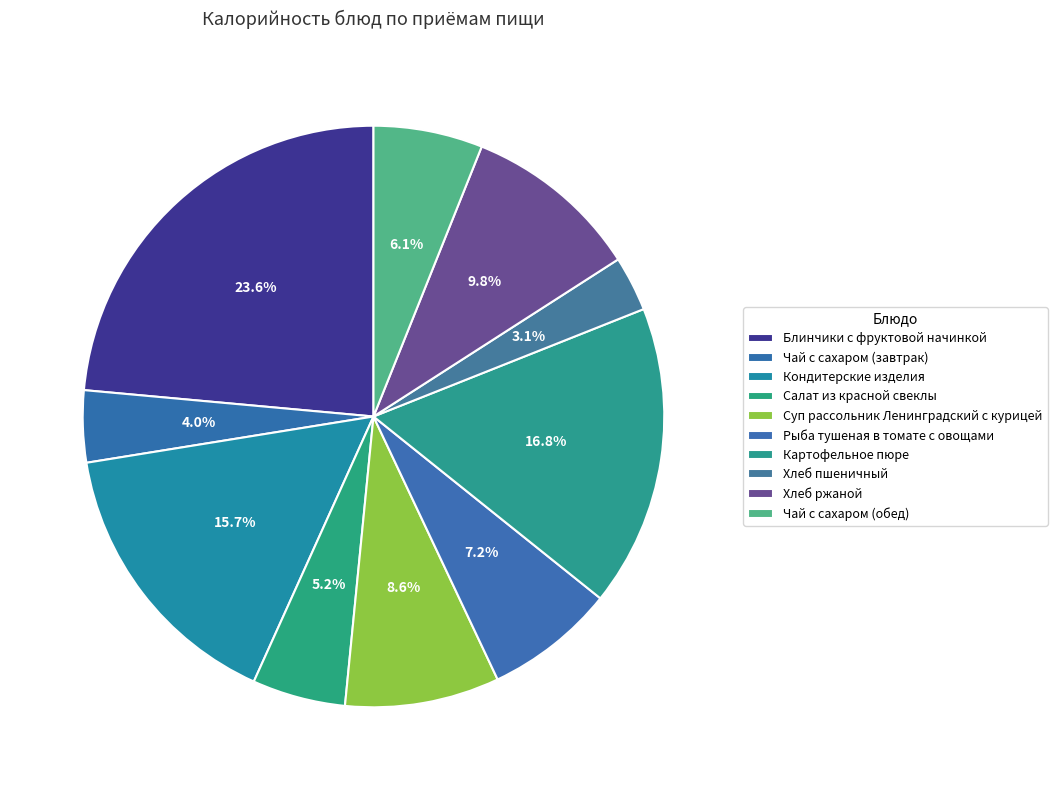

What percentage is the Картофельное пюре slice, to the nearest percent?

17%